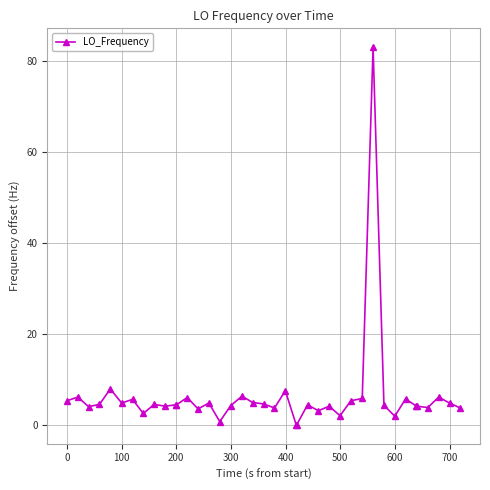

What is the difference between the maximum and second lowest values?

83.1